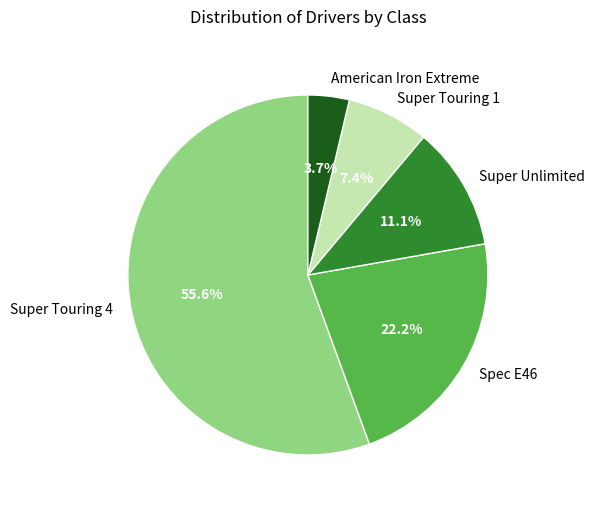

Count the number of slices in the pie.

5